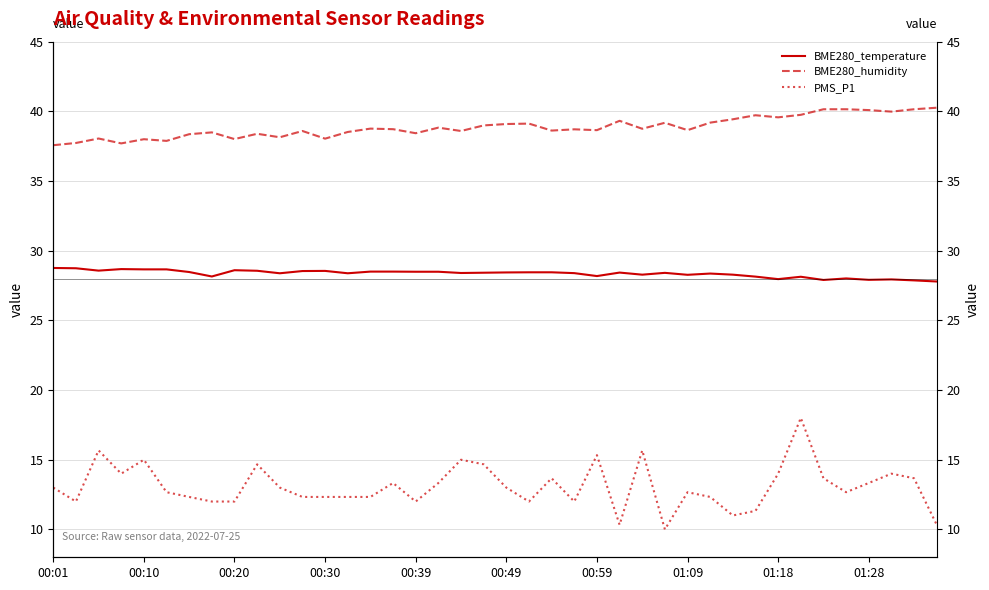

List the series in order of their overall mean, highest first.

BME280_humidity, BME280_temperature, PMS_P1